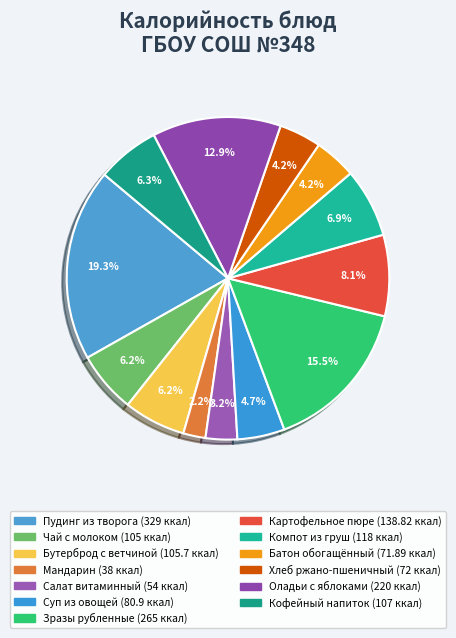

Which category has the biggest portion of the pie?

Пудинг из творога